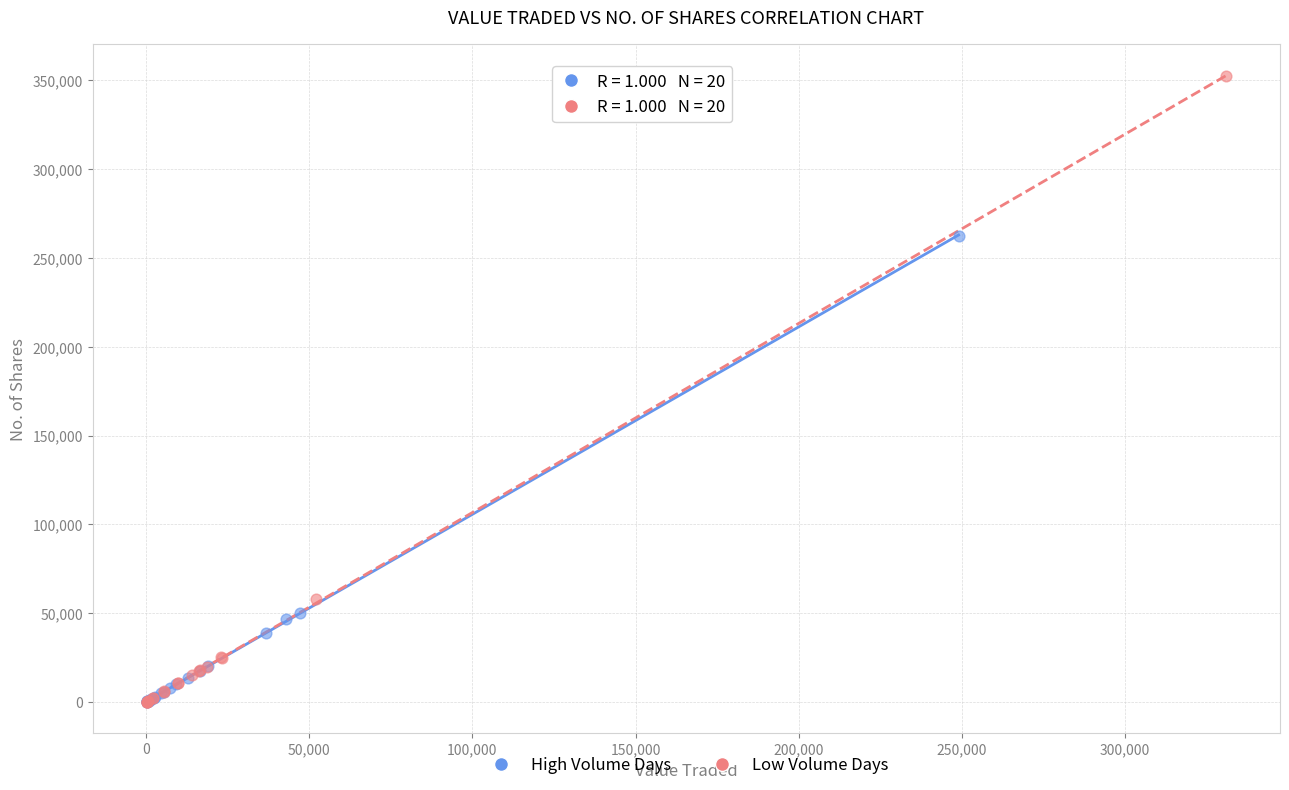

Which series has the widest spread of Y values?

Low Volume Days